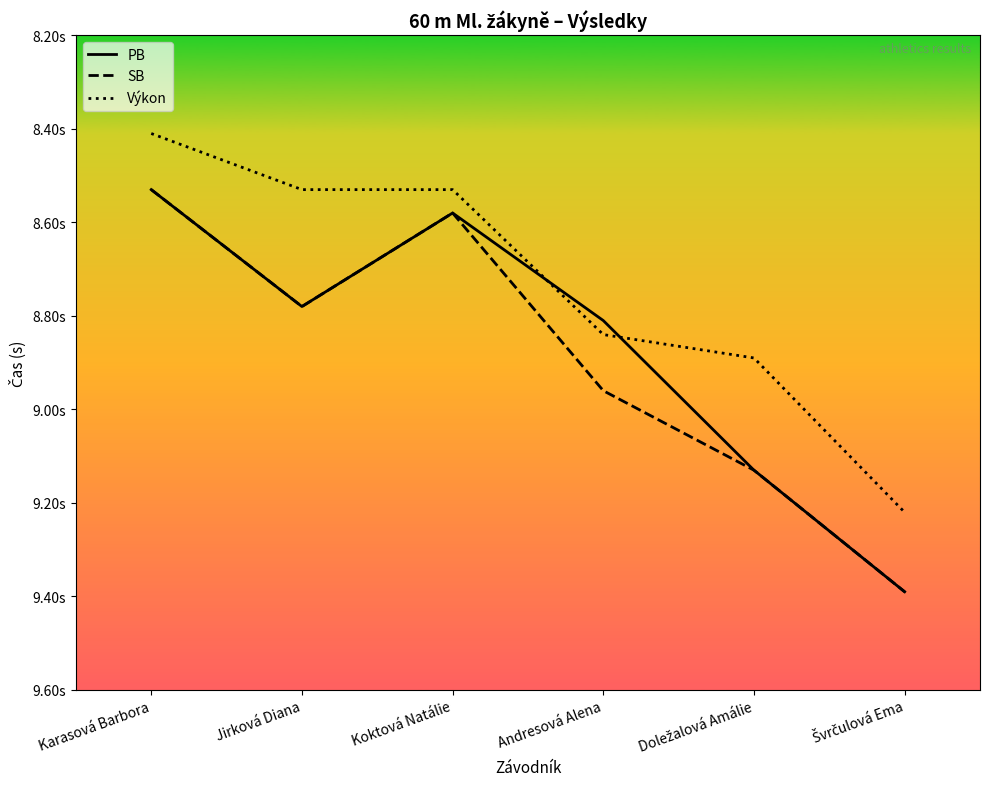

Is it true that Výkon equals 6.4 at Švrčulová Ema?

False